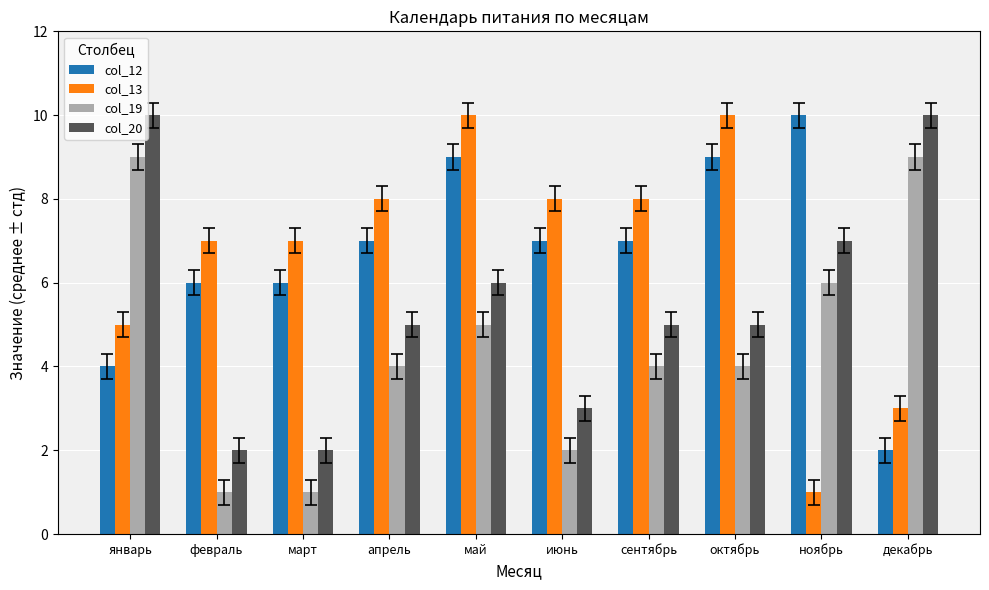

The value of col_20 at октябрь is 3. True or false?

False